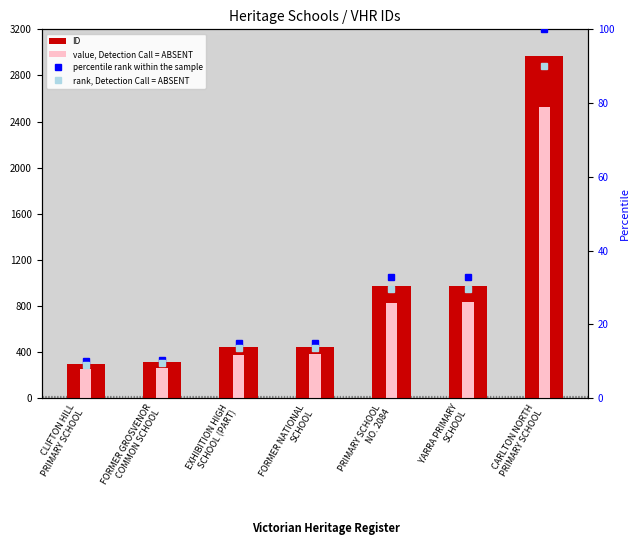

Which category has the lowest value in the value, Detection Call = ABSENT series?

CLIFTON HILL
PRIMARY SCHOOL